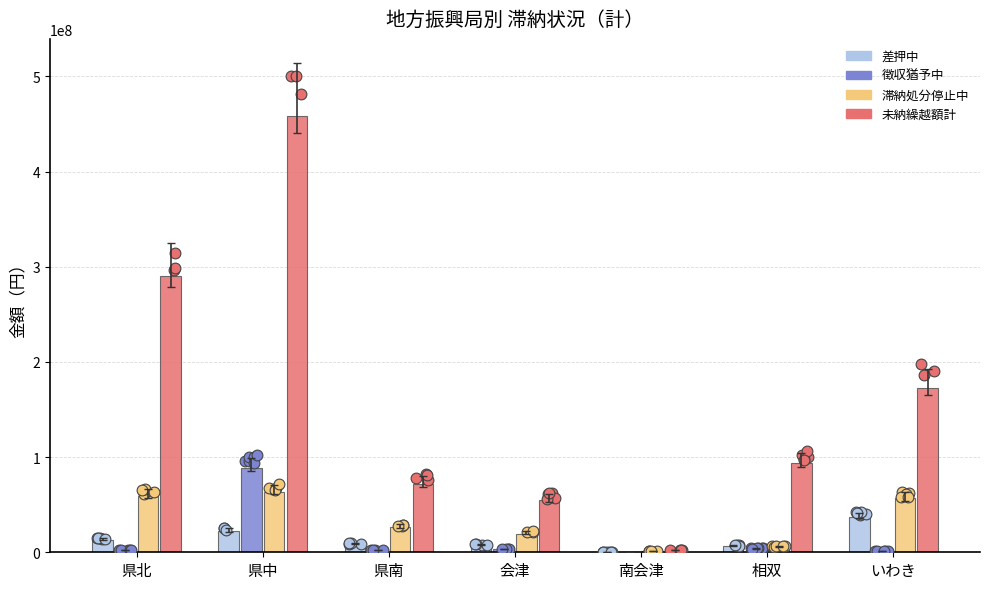

At how many categories does at least one series exceed 28709672?

6